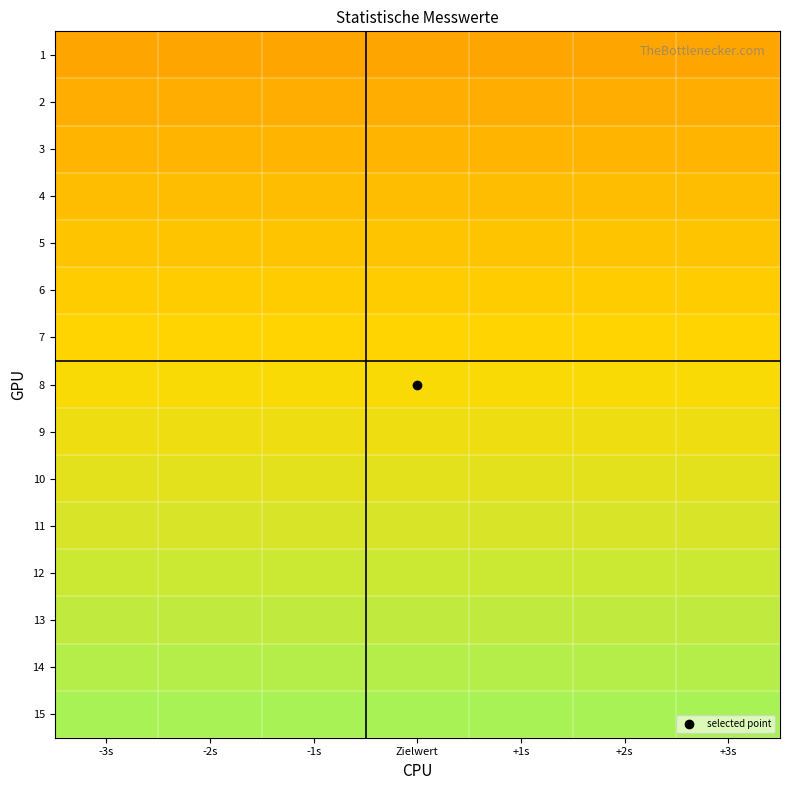

What is the total value across all series at +3s?

8.0